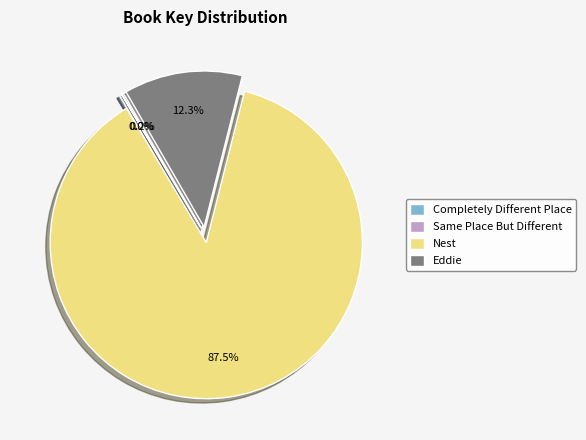

How many segments does this pie chart have?

4